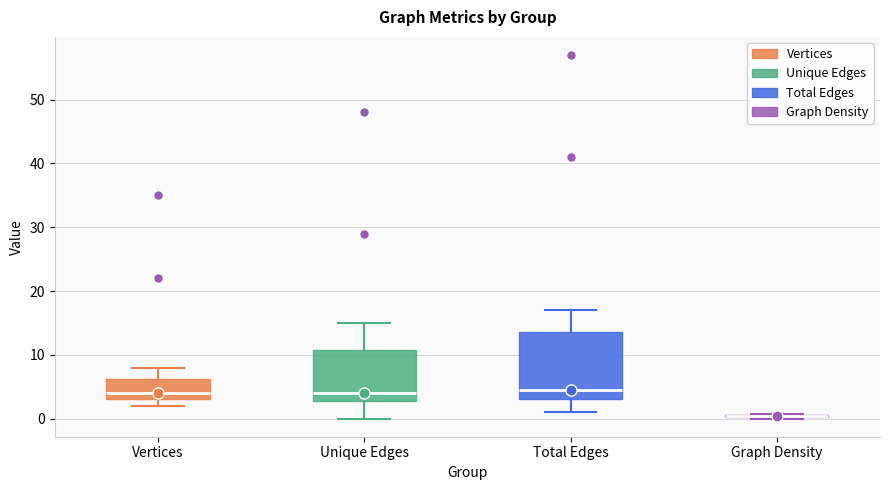

Reading left to right, transcribe this box plot: for each box, give where its median line is, the range the box spans, and where its two whiskers end, as read against the y-axis. The values are not printed on the chart, so give them approximately, as read against the axis.

Vertices: median 4, box 3 to 6, whiskers 2 to 8
Unique Edges: median 4, box 3 to 11, whiskers 0 to 15
Total Edges: median 5, box 3 to 14, whiskers 1 to 17
Graph Density: box collapsed to a line at 0, whiskers 0 to 1